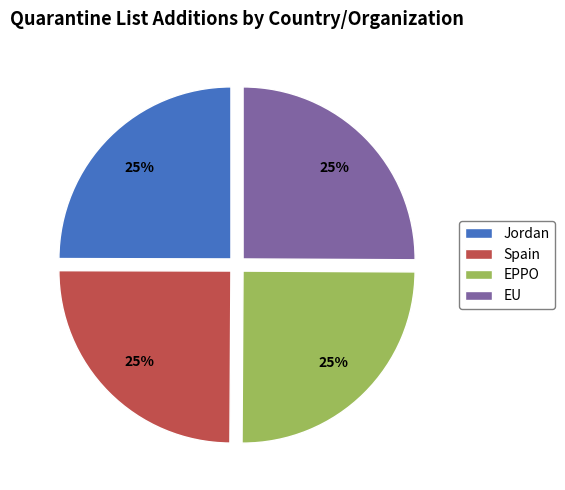

Is EU the majority of the pie?

No